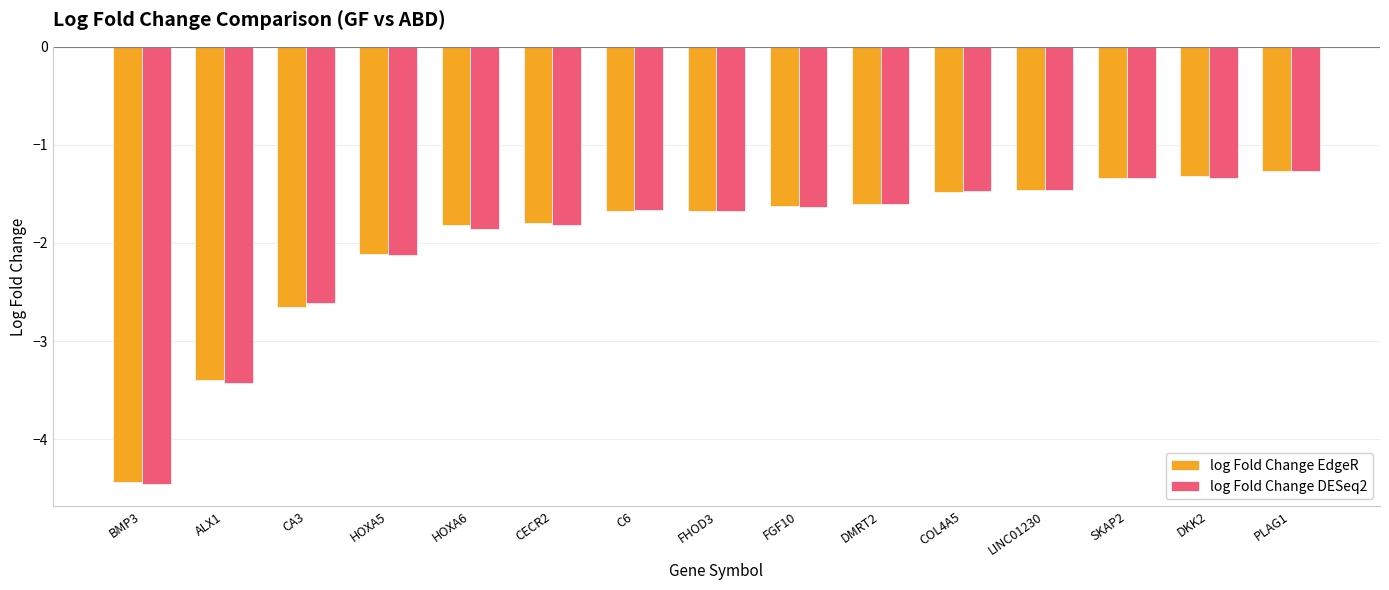

Which series changed the most between ALX1 and LINC01230?

log Fold Change DESeq2